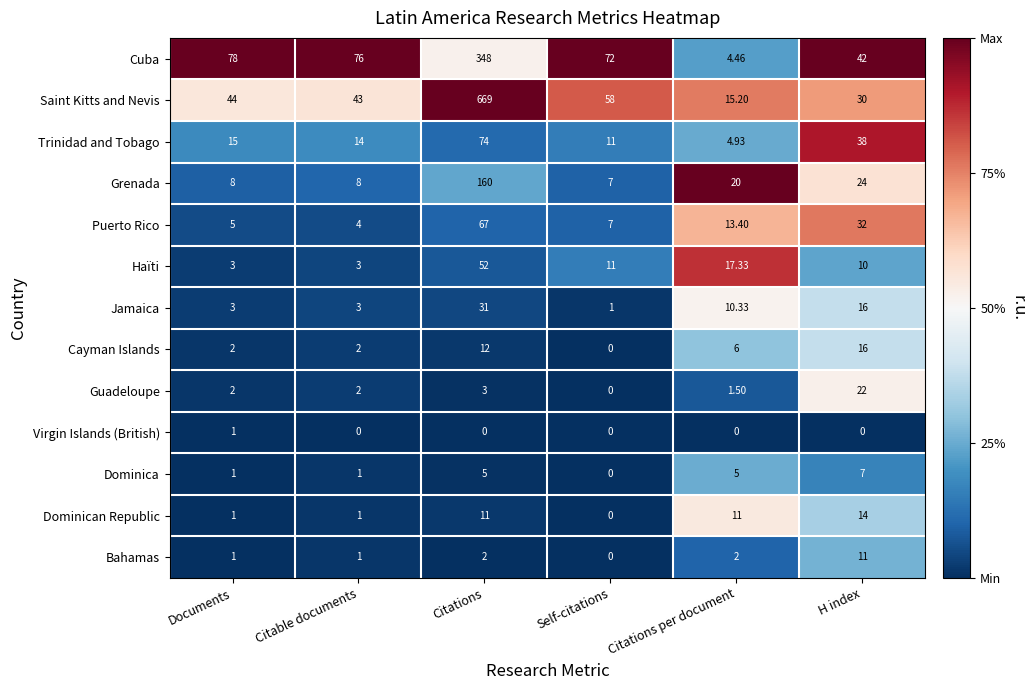

At which label does Puerto Rico reach its minimum?

Citable documents